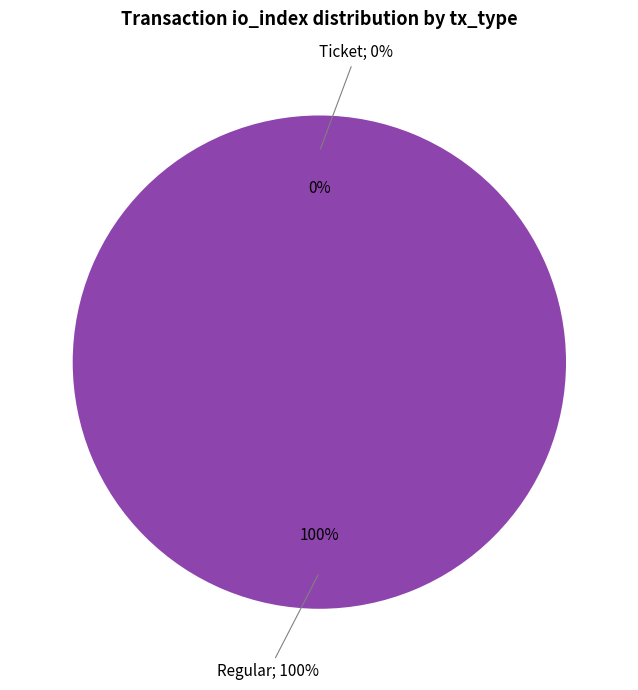

Rank the categories by value from highest to lowest.

Regular, Ticket